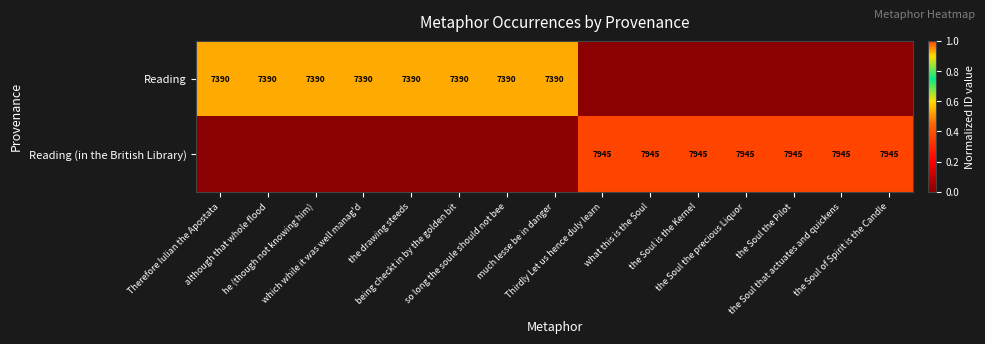

What is the spread (max minus min) of values at much lesse be in danger?

0.9